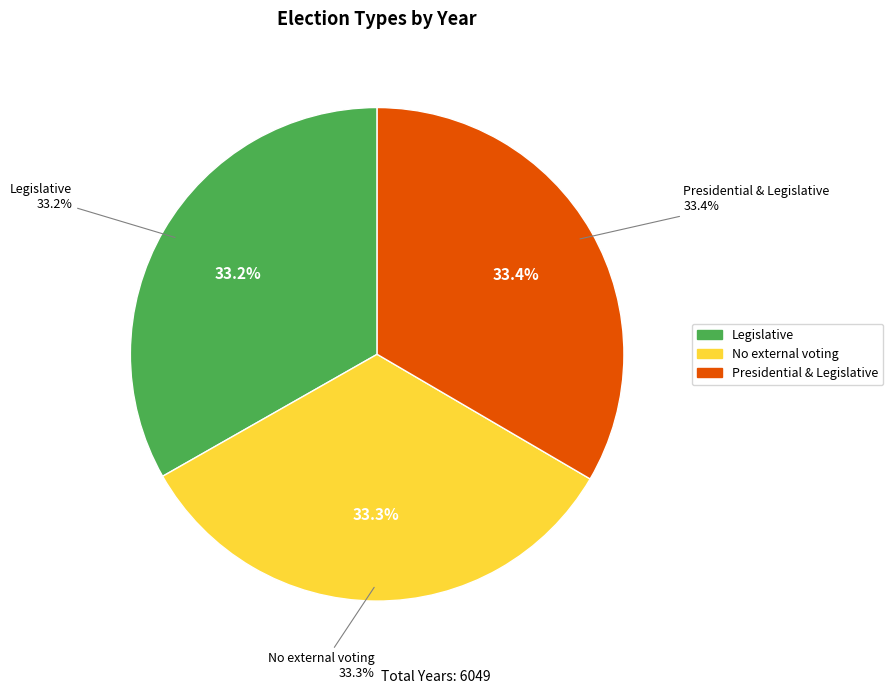

Count the number of slices in the pie.

3